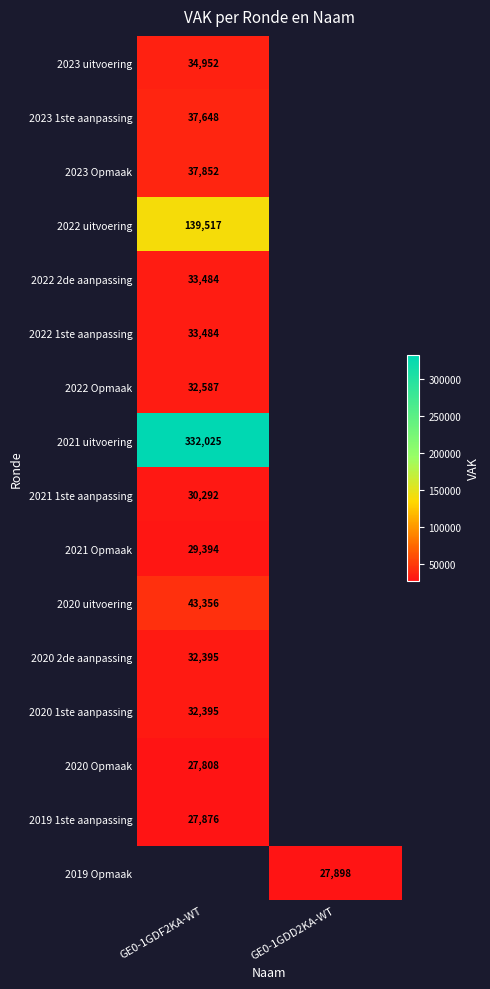

Is it true that 2022 Opmaak equals 32587 at GE0-1GDF2KA-WT?

True